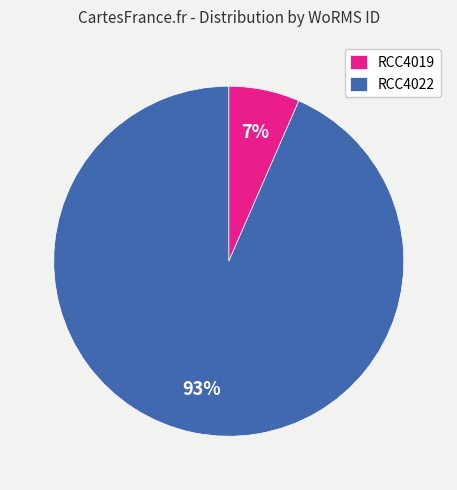

Does RCC4019 represent more than half of the total?

No